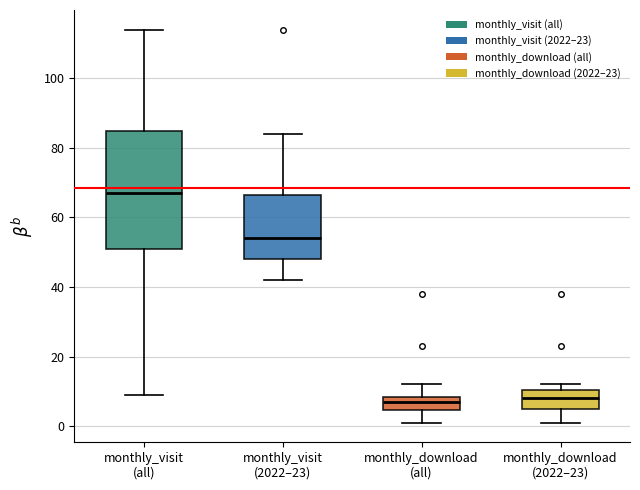

Reading left to right, read every box against the y-axis: the position of its median line, the range the box covers, and the ends of its whiskers. The values are not printed on the chart, so give them approximately, as read against the axis.

monthly_visit (all): median 68, box 52 to 86, whiskers 10 to 114
monthly_visit (2022–23): median 54, box 48 to 66, whiskers 42 to 84
monthly_download (all): median 8 (inside the box), box 4 to 8, whiskers 2 to 12
monthly_download (2022–23): median 8, box 6 to 10, whiskers 2 to 12